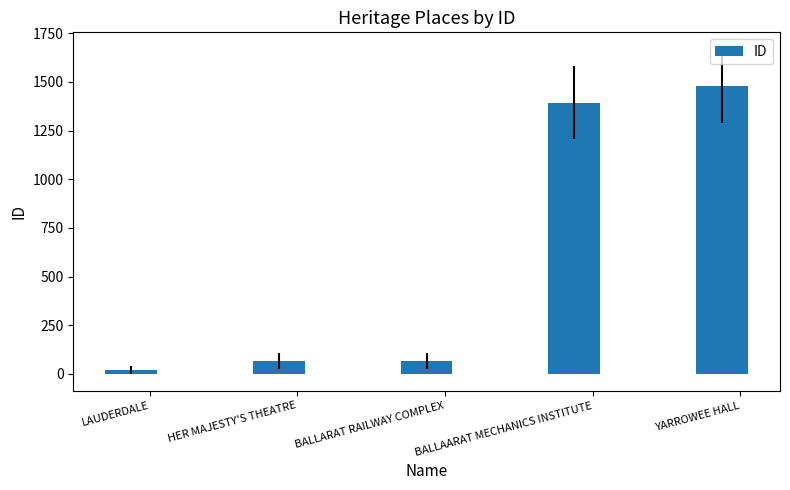

The chart shows a value of 2214 at YARROWEE HALL. True or false?

False